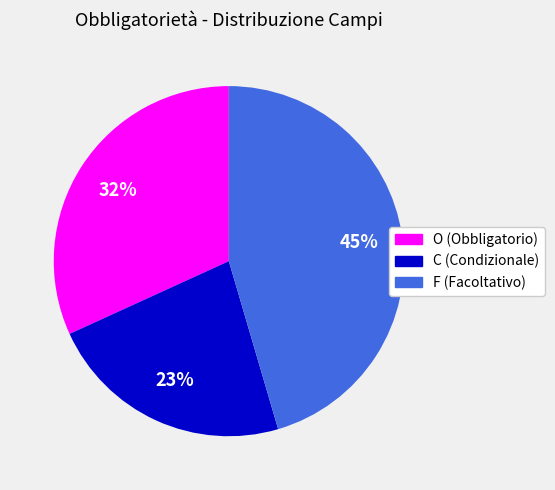

To the nearest percent, what is the combined percentage of C and O?

55%